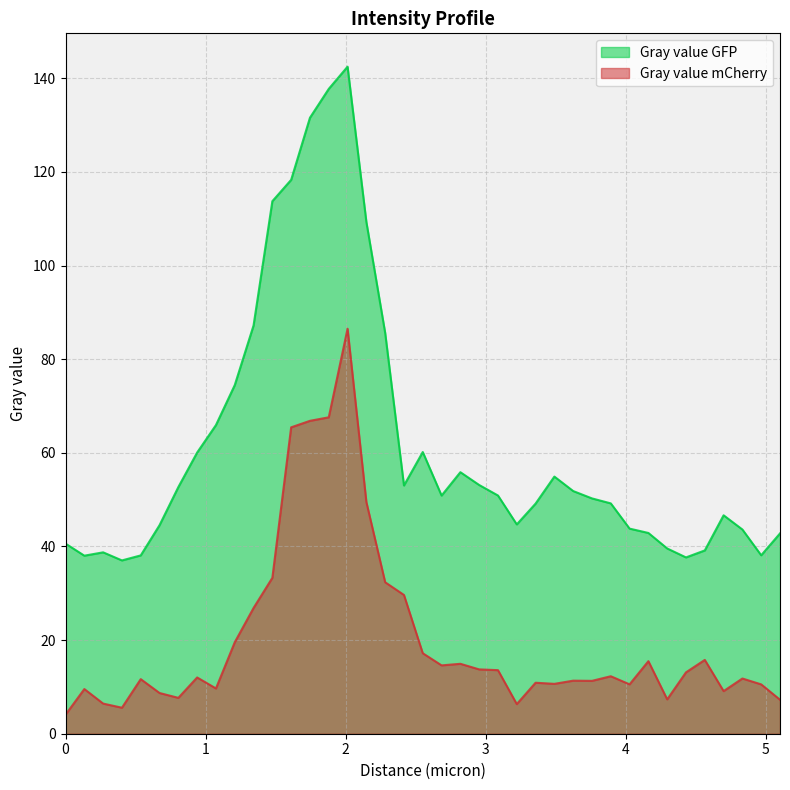

Which series has the largest range (max minus min)?

Gray value GFP